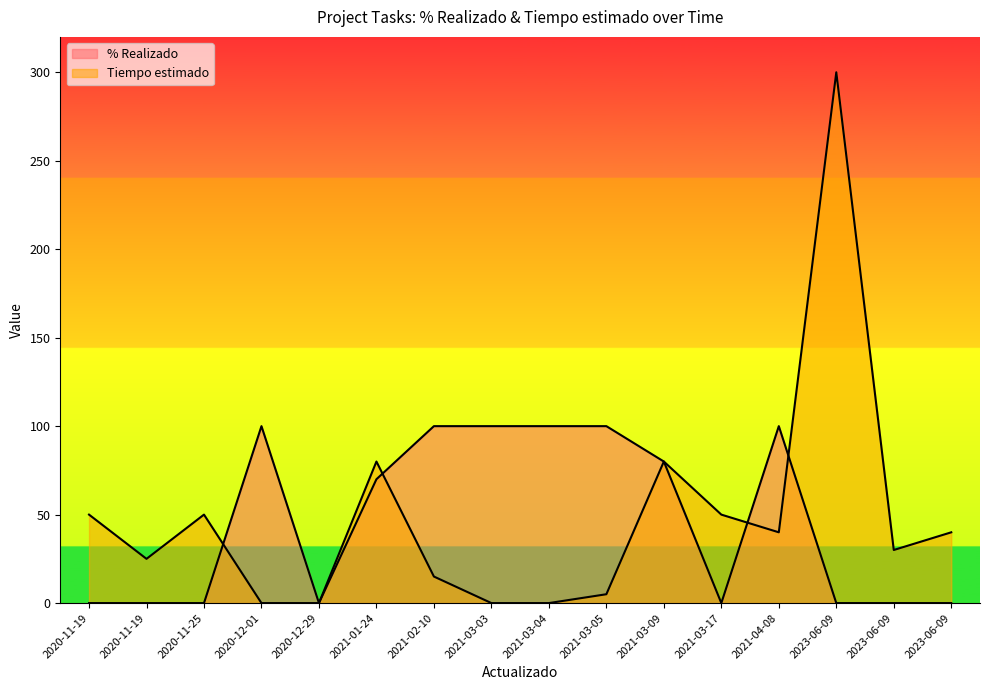

Rank the series at 2021-03-09 from lowest to highest value.

% Realizado, Tiempo estimado